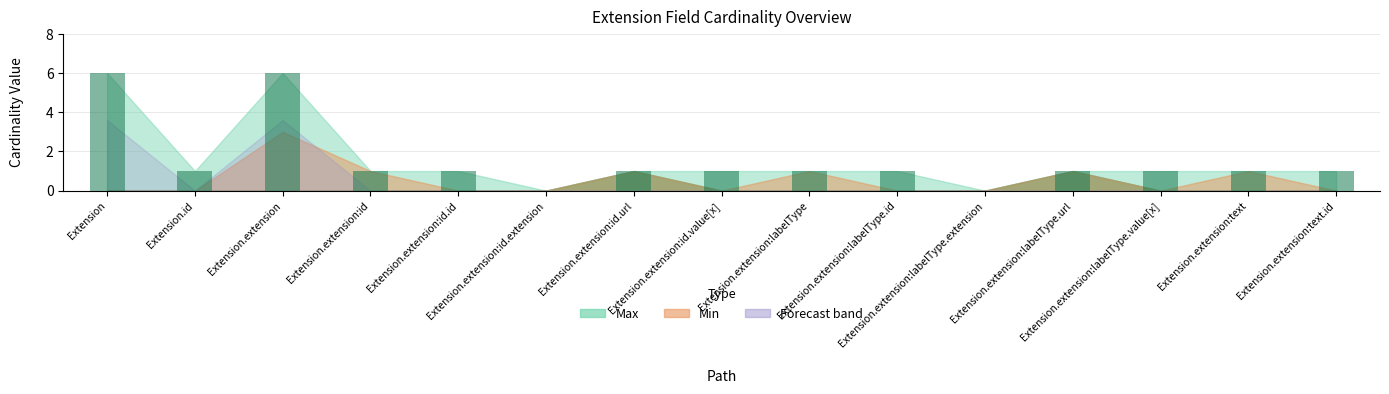

What is the sum of all values?

23